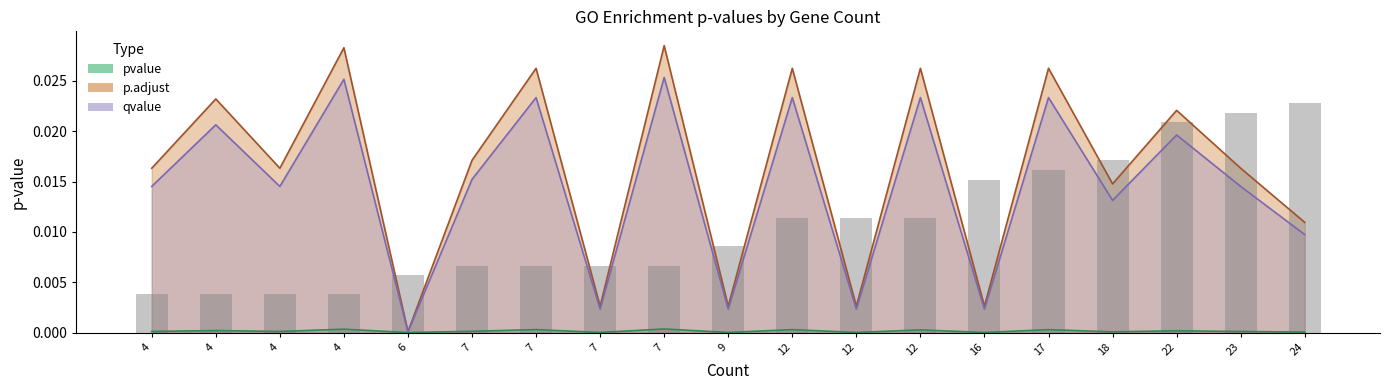

True or false: p.adjust has a value of 0.0 at GO:0007623.

False